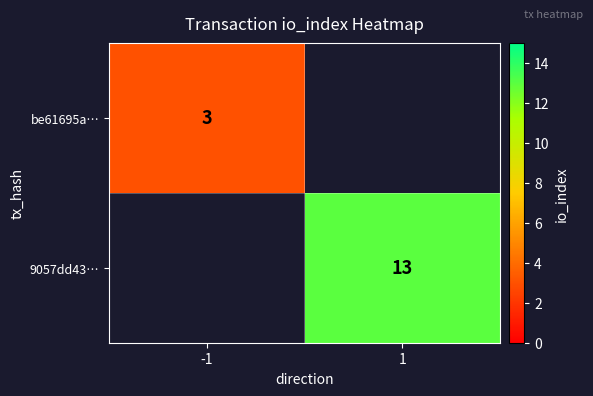

True or false: be61695a… has a value of 1 at -1.

False